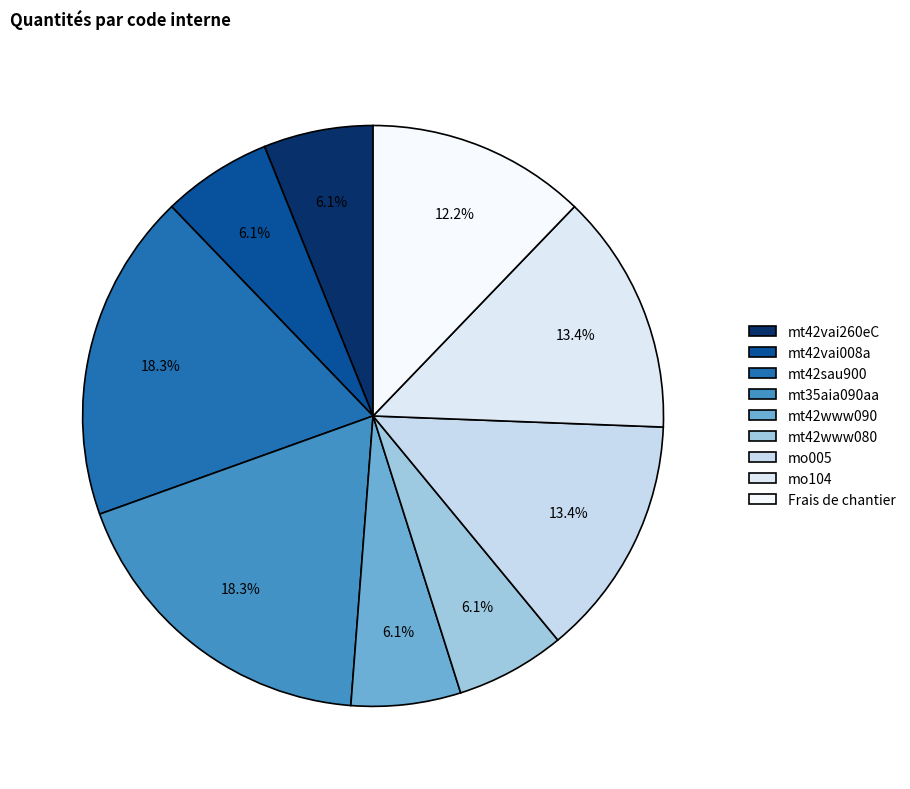

Rank the categories by value from highest to lowest.

mt42sau900, mt35aia090aa, mo005, mo104, Frais de chantier, mt42vai260eC, mt42vai008a, mt42www090, mt42www080